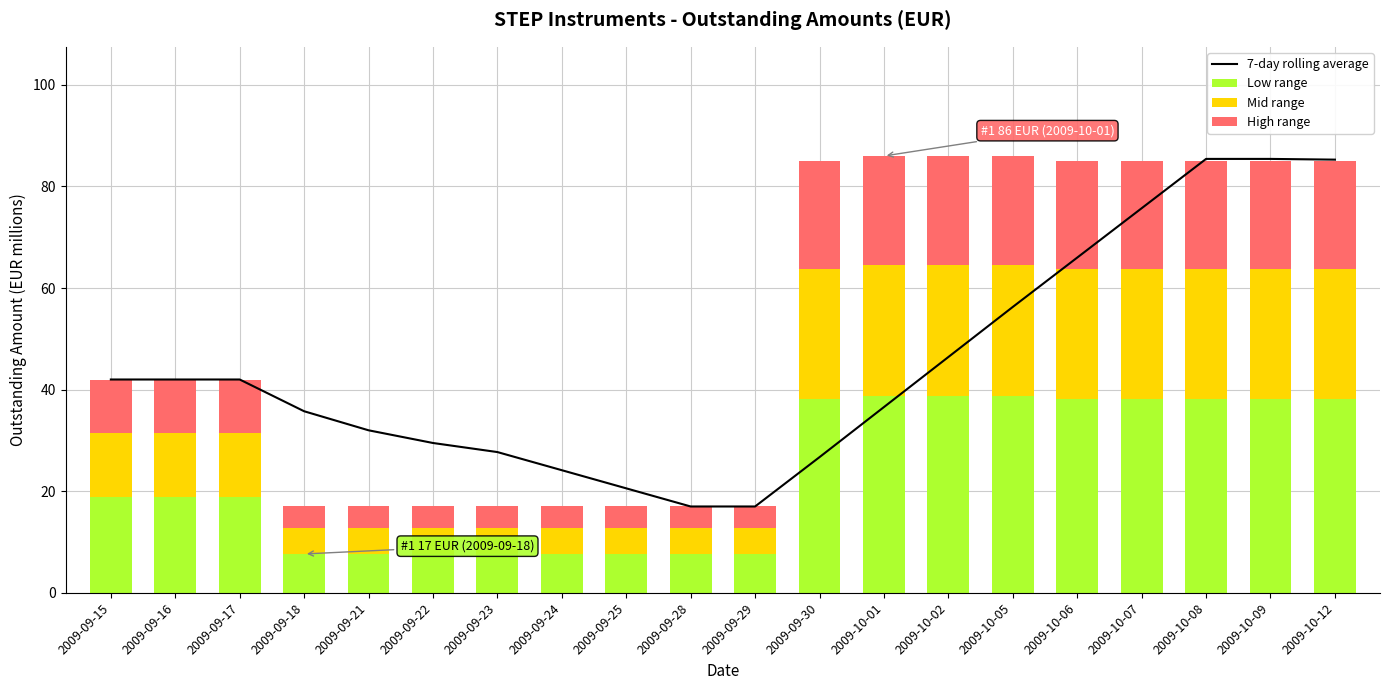

Reading left to right, transcribe all the data shown in this chart.

7-day rolling average: 2009-09-15=42.0	2009-09-16=42.0	2009-09-17=42.0	2009-09-18=35.8	2009-09-21=32.0	2009-09-22=29.5	2009-09-23=27.7	2009-09-24=24.1	2009-09-25=20.6	2009-09-28=17.0	2009-09-29=17.0	2009-09-30=26.7	2009-10-01=36.6	2009-10-02=46.4	2009-10-05=56.3	2009-10-06=66.0	2009-10-07=75.7	2009-10-08=85.4	2009-10-09=85.4	2009-10-12=85.3
Low range: 2009-09-15=18.9	2009-09-16=18.9	2009-09-17=18.9	2009-09-18=7.7	2009-09-21=7.7	2009-09-22=7.7	2009-09-23=7.7	2009-09-24=7.7	2009-09-25=7.7	2009-09-28=7.7	2009-09-29=7.7	2009-09-30=38.2	2009-10-01=38.7	2009-10-02=38.7	2009-10-05=38.7	2009-10-06=38.2	2009-10-07=38.2	2009-10-08=38.2	2009-10-09=38.2	2009-10-12=38.2
Mid range: 2009-09-15=12.6	2009-09-16=12.6	2009-09-17=12.6	2009-09-18=5.1	2009-09-21=5.1	2009-09-22=5.1	2009-09-23=5.1	2009-09-24=5.1	2009-09-25=5.1	2009-09-28=5.1	2009-09-29=5.1	2009-09-30=25.5	2009-10-01=25.8	2009-10-02=25.8	2009-10-05=25.8	2009-10-06=25.5	2009-10-07=25.5	2009-10-08=25.5	2009-10-09=25.5	2009-10-12=25.5
High range: 2009-09-15=10.5	2009-09-16=10.5	2009-09-17=10.5	2009-09-18=4.2	2009-09-21=4.2	2009-09-22=4.2	2009-09-23=4.2	2009-09-24=4.2	2009-09-25=4.2	2009-09-28=4.2	2009-09-29=4.2	2009-09-30=21.2	2009-10-01=21.5	2009-10-02=21.5	2009-10-05=21.5	2009-10-06=21.2	2009-10-07=21.2	2009-10-08=21.2	2009-10-09=21.2	2009-10-12=21.2